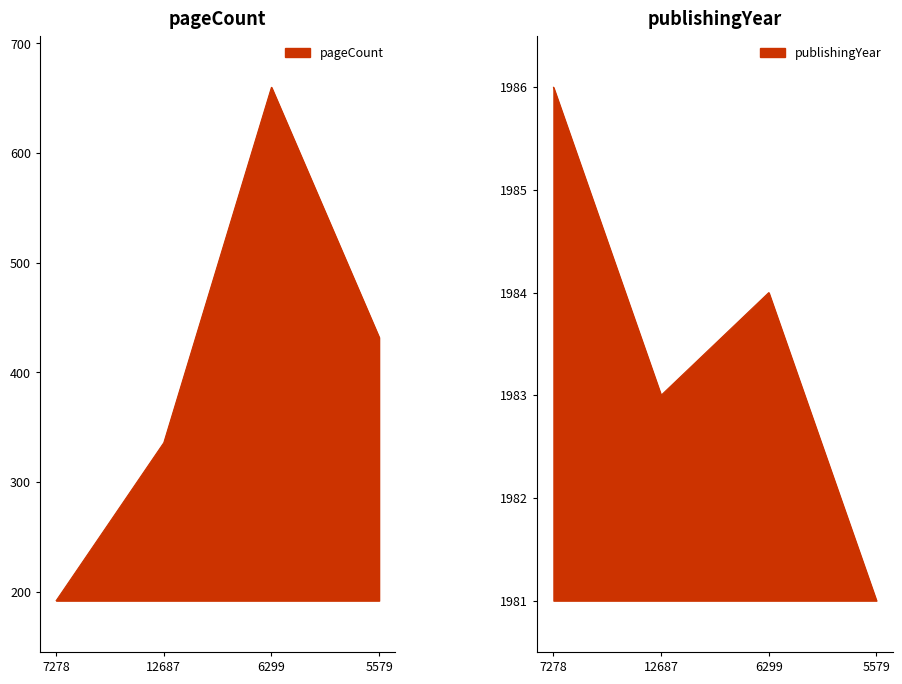

What are all the series names shown in the legend?

pageCount, publishingYear